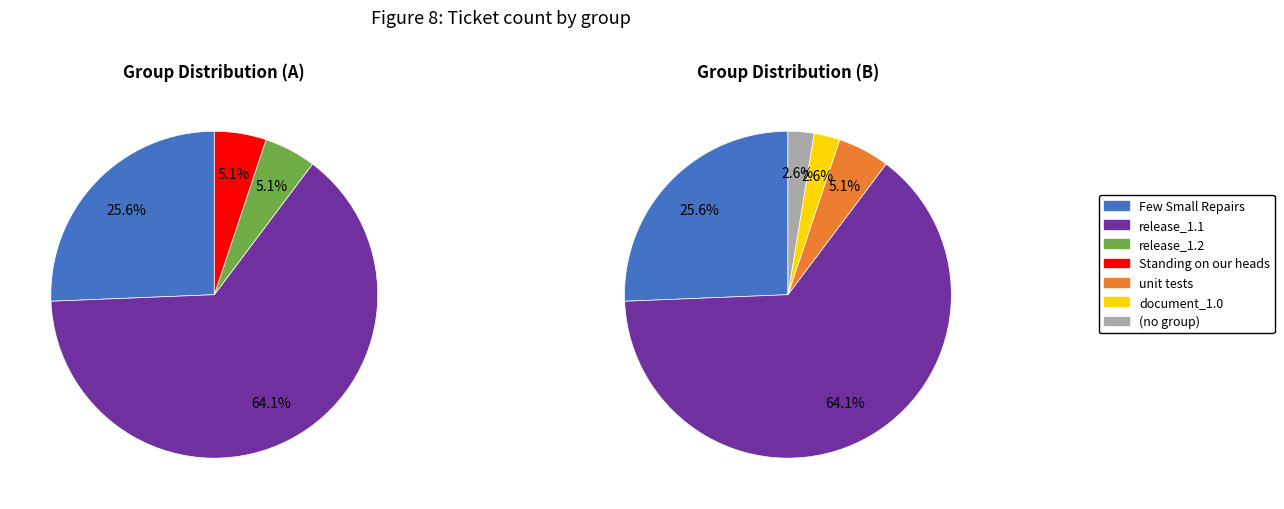

What is the change in value from release_1.1 to document_1.0?

-24